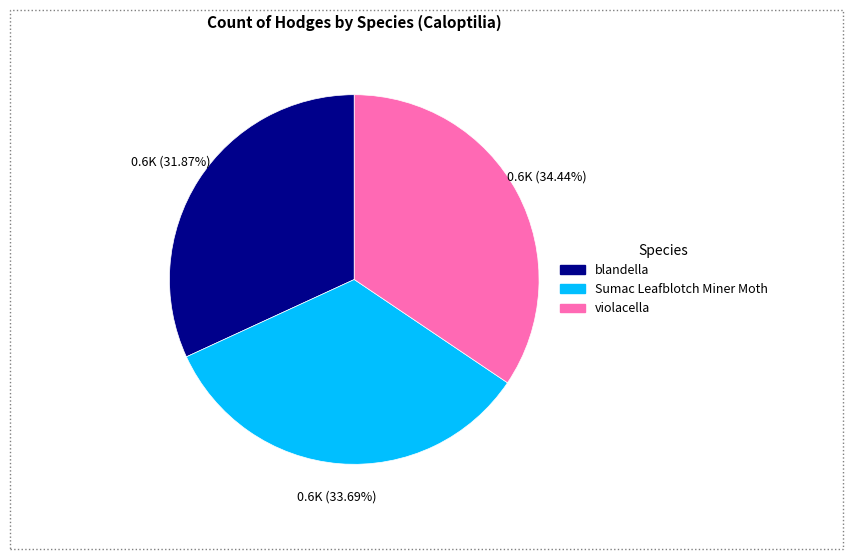

Count the number of slices in the pie.

3